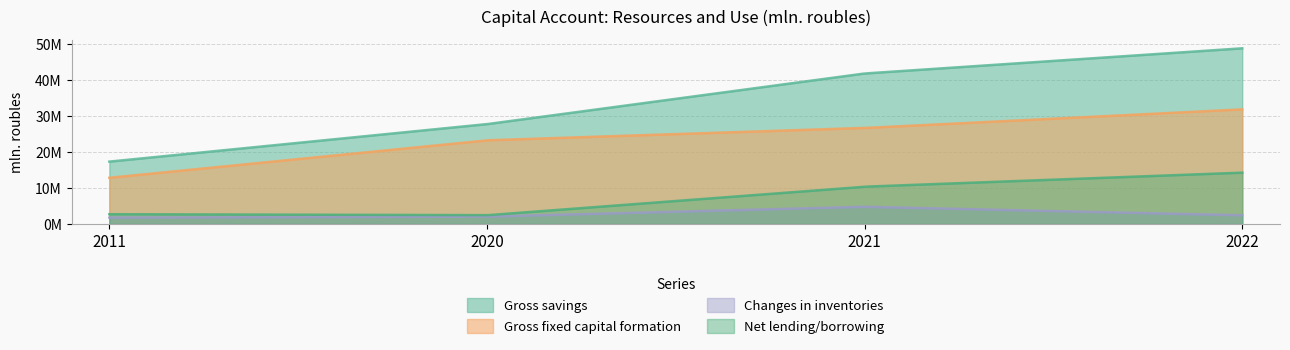

Rank the series by their average value, from lowest to highest.

Changes in inventories, Net lending/borrowing, Gross fixed capital formation, Gross savings